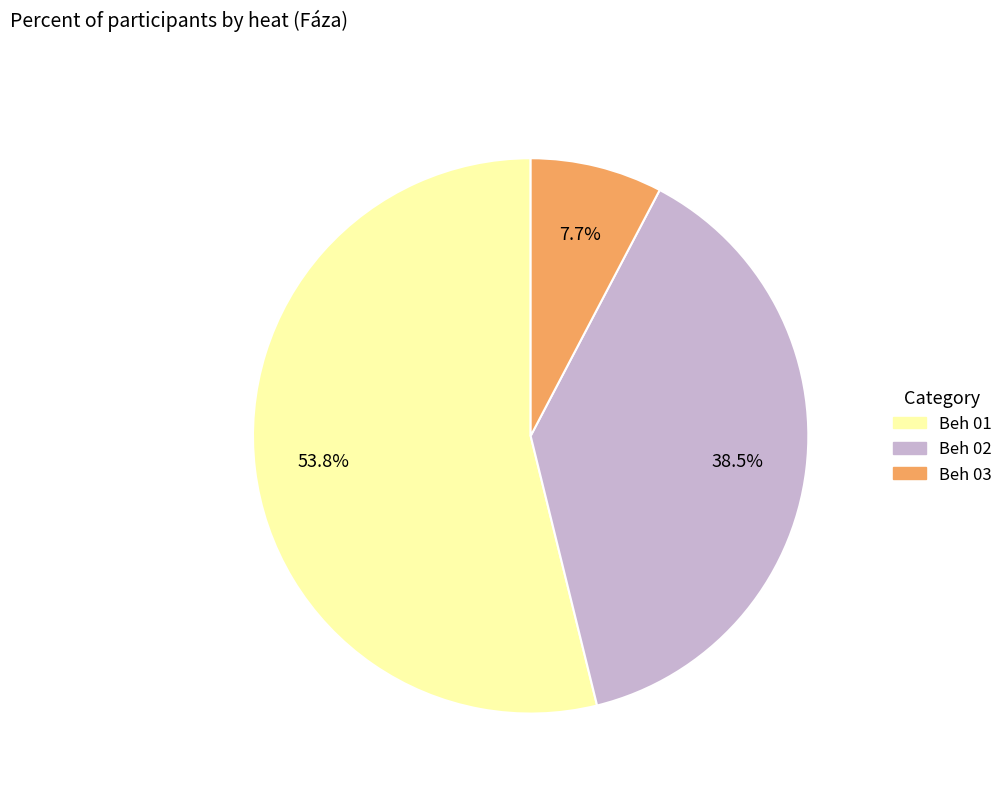

What is the largest slice in the pie chart?

Beh 01